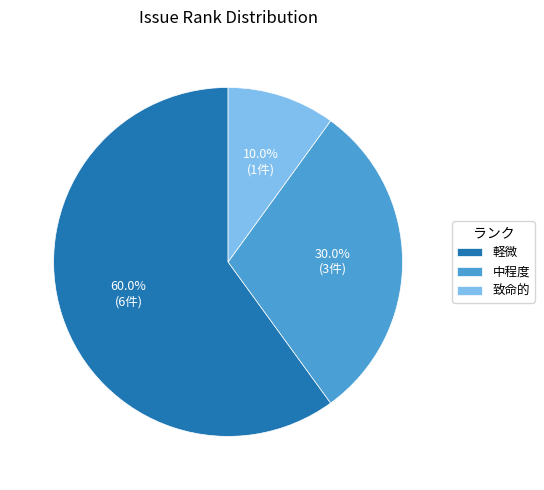

Rank the categories by value from highest to lowest.

軽微, 中程度, 致命的